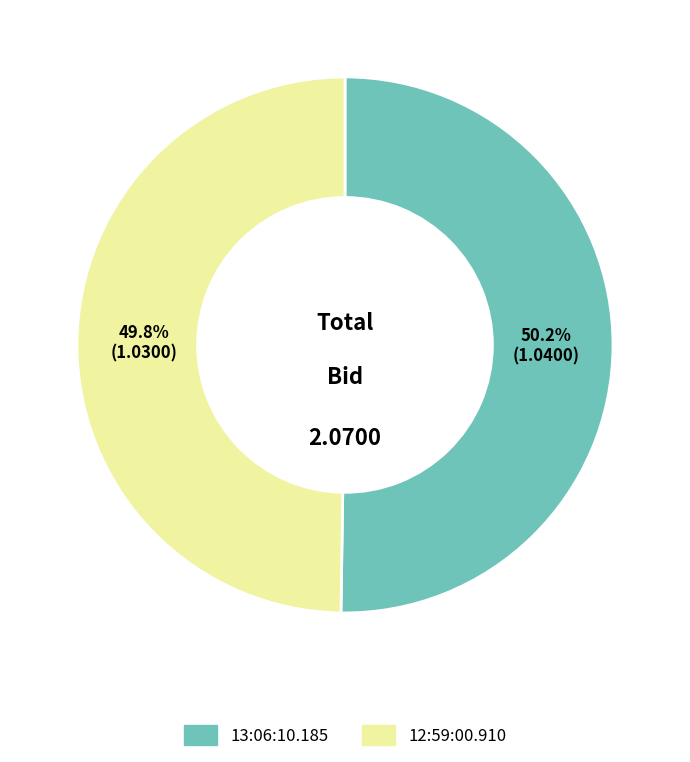

Is it true that 12:59:00.910 is 60% of the pie?

False